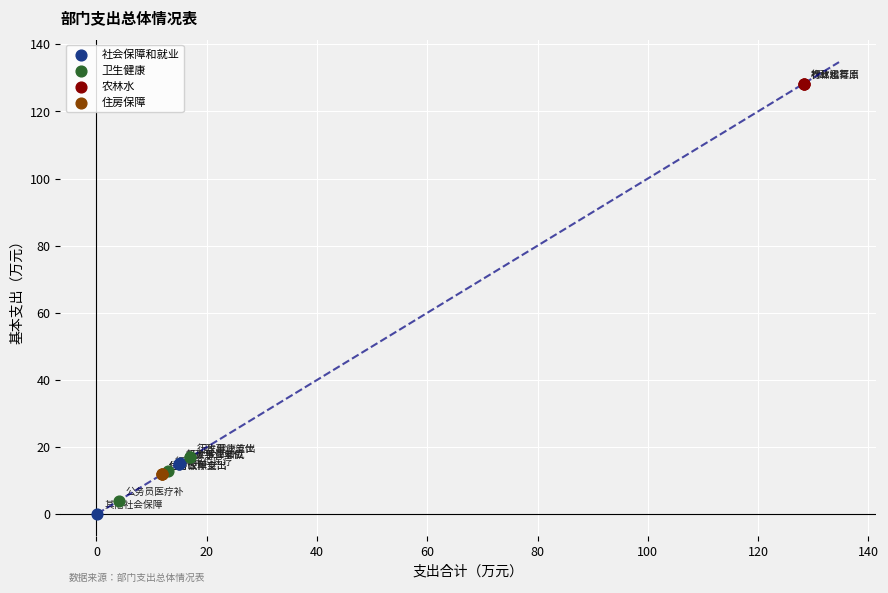

Which series reaches the maximum Y coordinate?

农林水